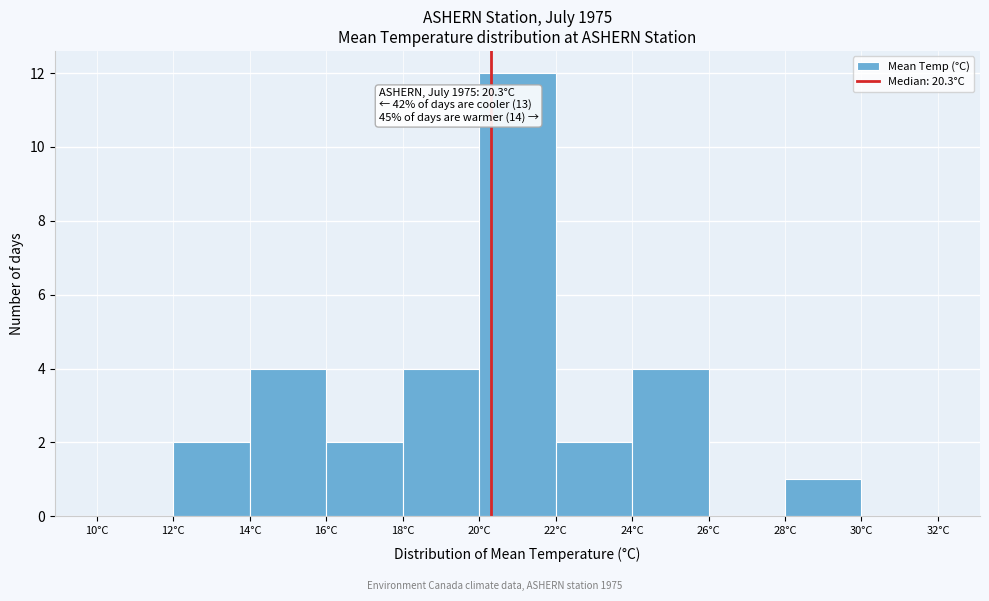

Over which range of the x-axis is the bar tallest?

20 to 22